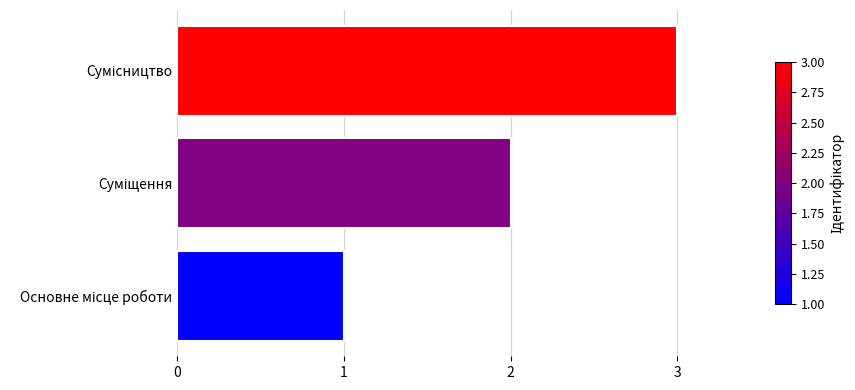

What is the sum of all values?

6